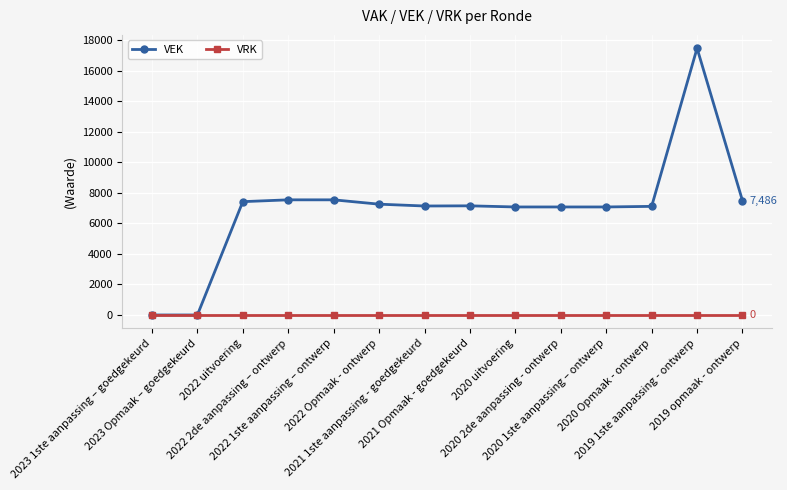

List the series in order of their overall mean, lowest first.

VRK, VEK